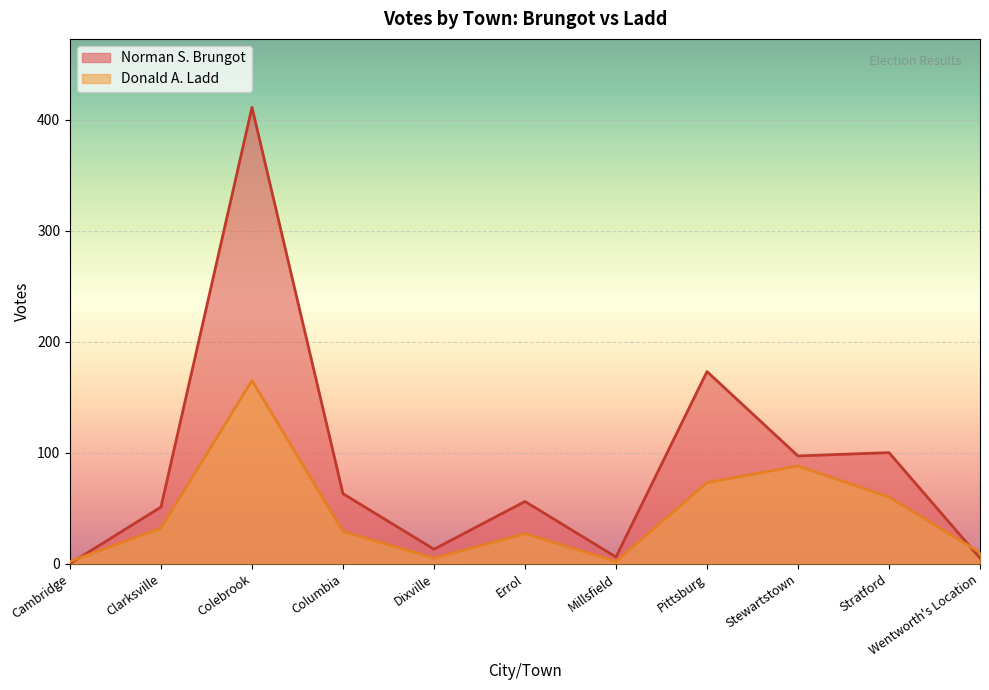

What is the label of the 1st point from the left?

Cambridge